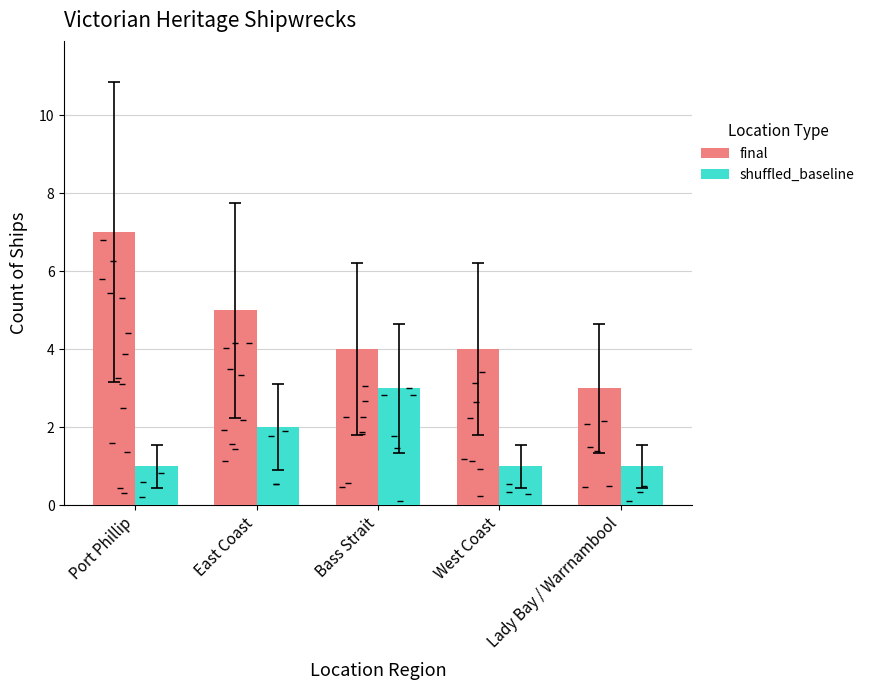

What is the label of the 2nd bar from the left?

East Coast